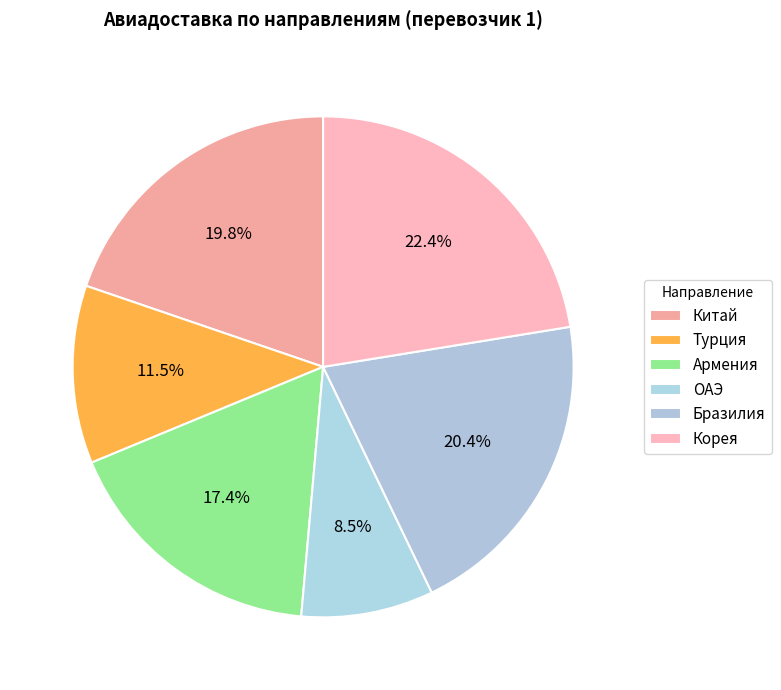

What percentage is NOT represented by Турция?

88.5%